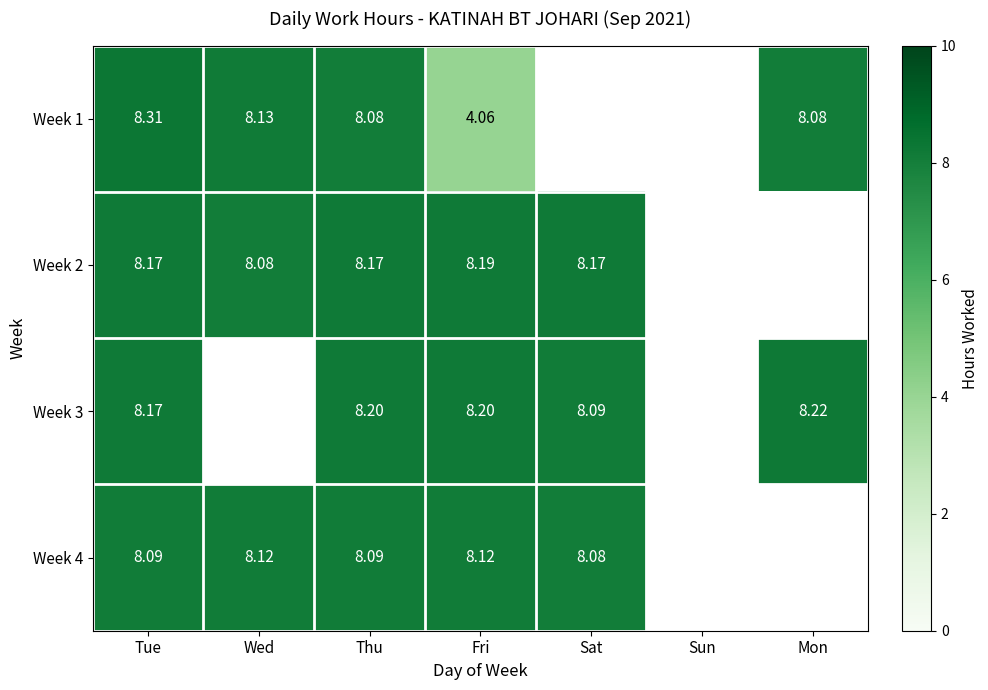

Is the value of Week 1 at Thu greater than the value of Week 4 at Thu?

No